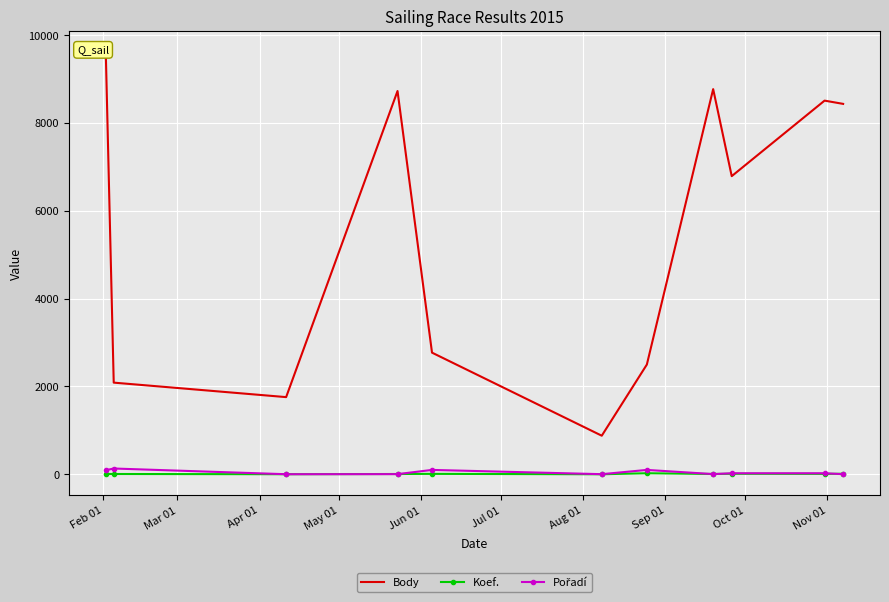

What is the label of the 1st point from the left?

Feb 01